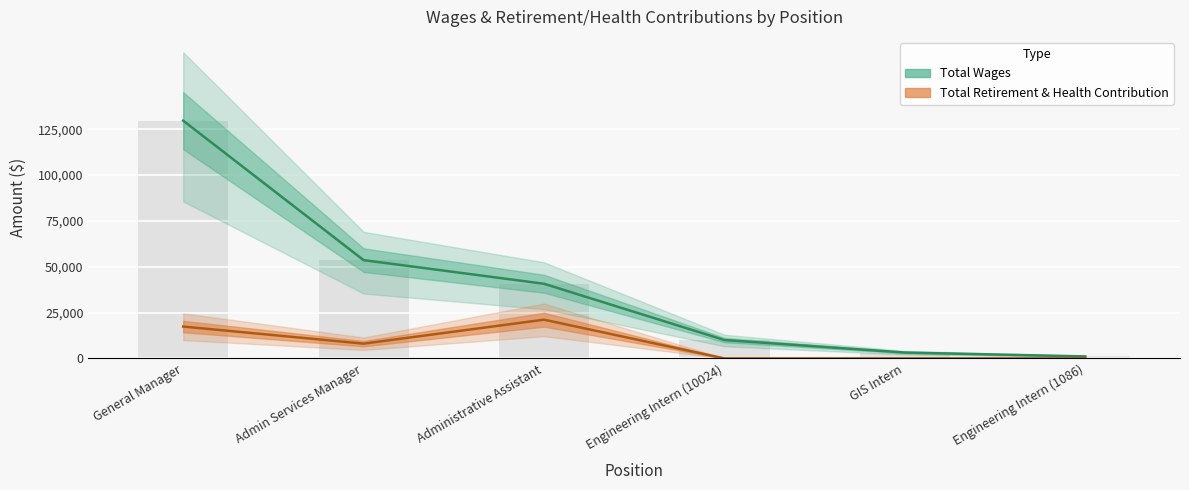

At which category does the chart reach its peak across all series?

General Manager